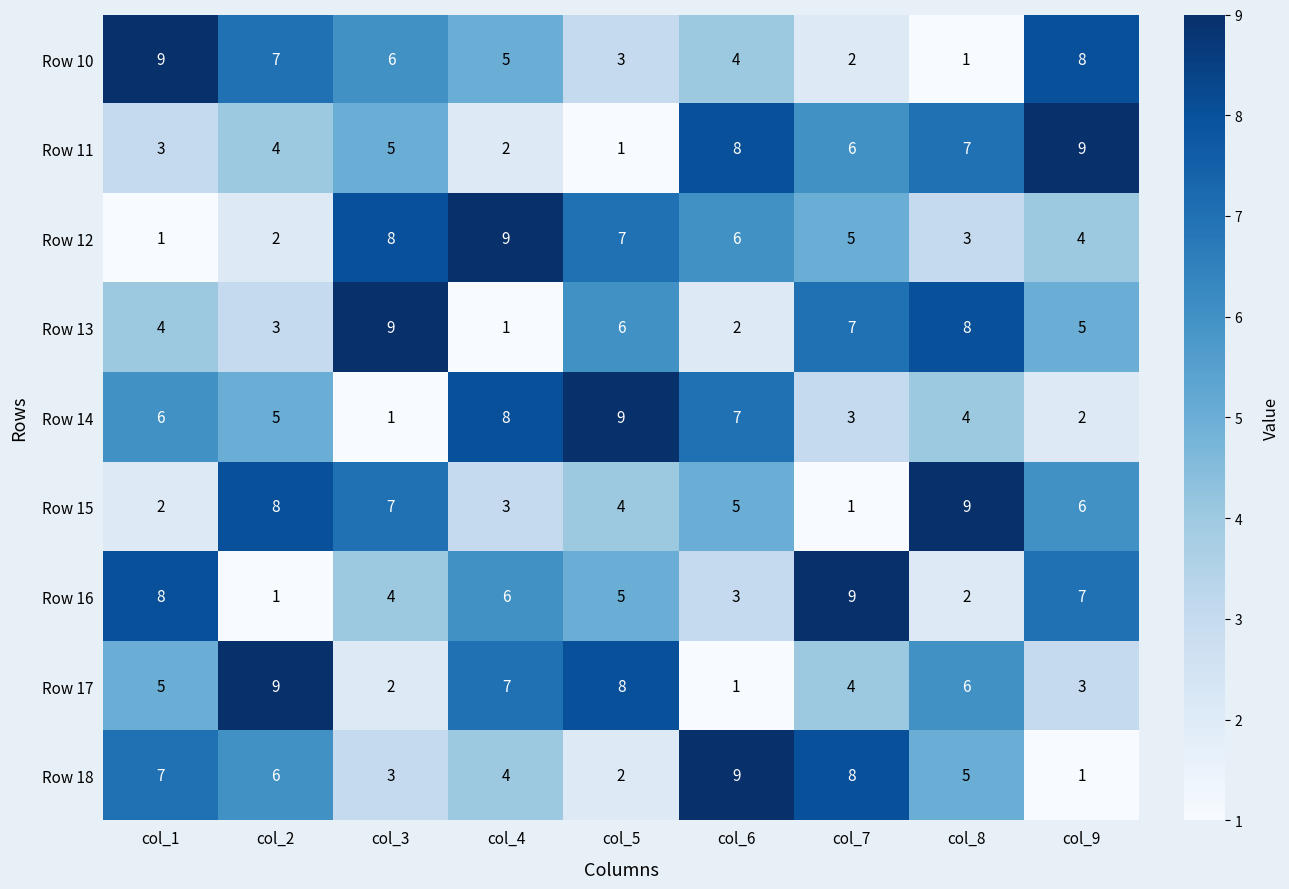

How many Row 18 values are between 3 and 7?

5